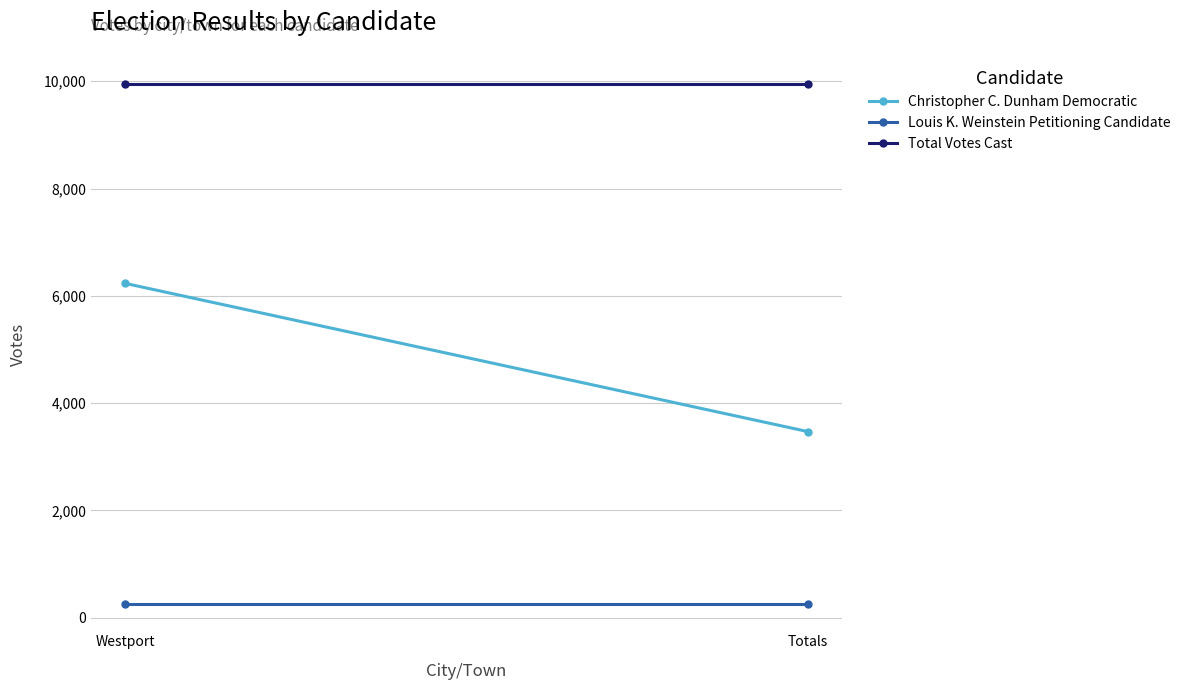

What are all the series names shown in the legend?

Christopher C. Dunham Democratic, Louis K. Weinstein Petitioning Candidate, Total Votes Cast